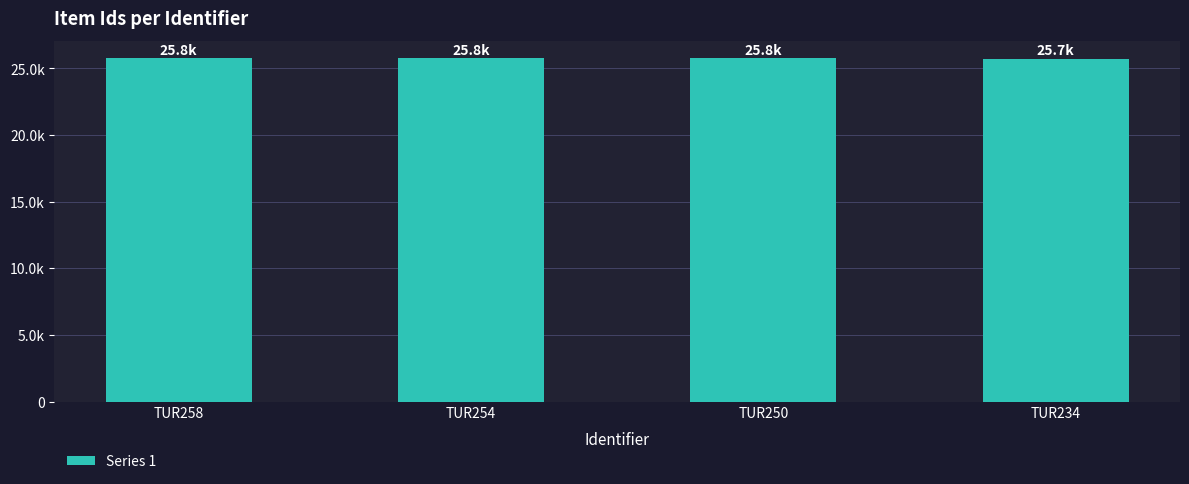

At which label is the value closest to 25752?

TUR250